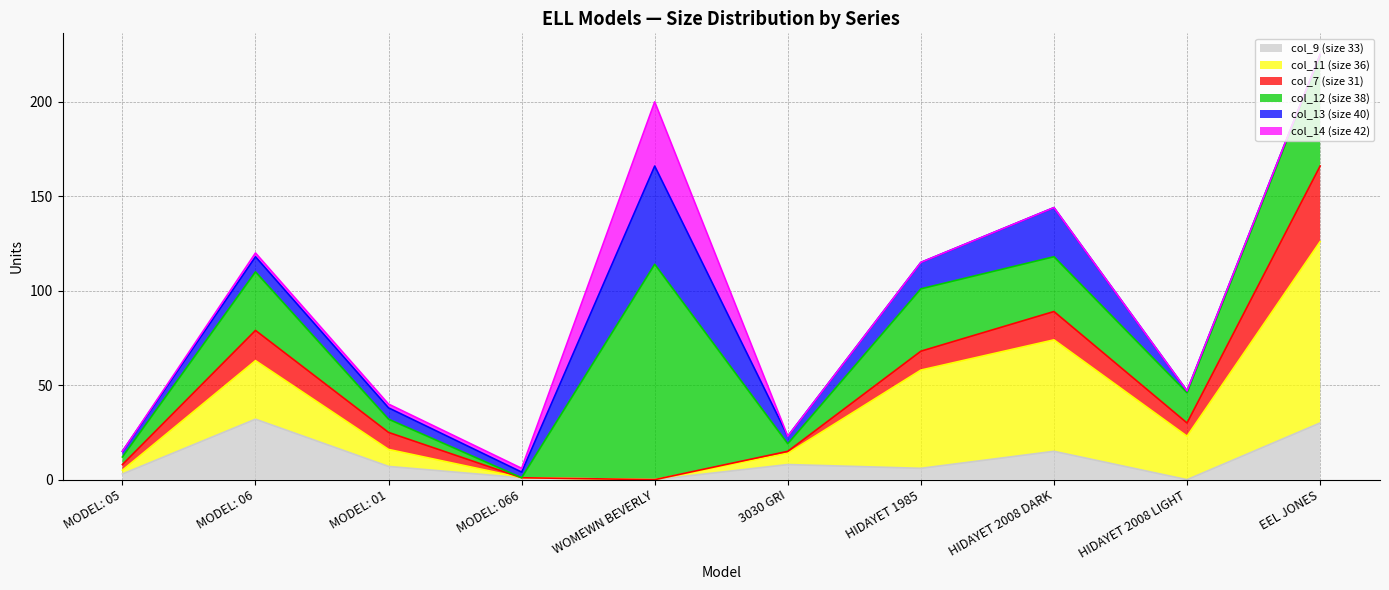

Where does the col_12 (size 38) series first go above 29?

MODEL: 06